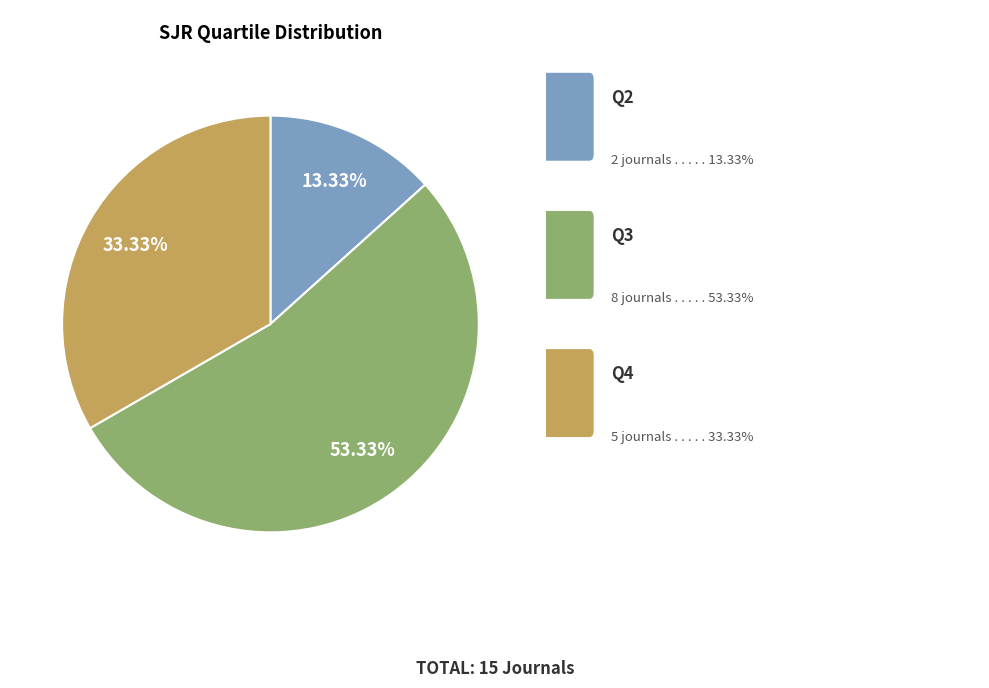

Does any single category account for the majority?

Yes